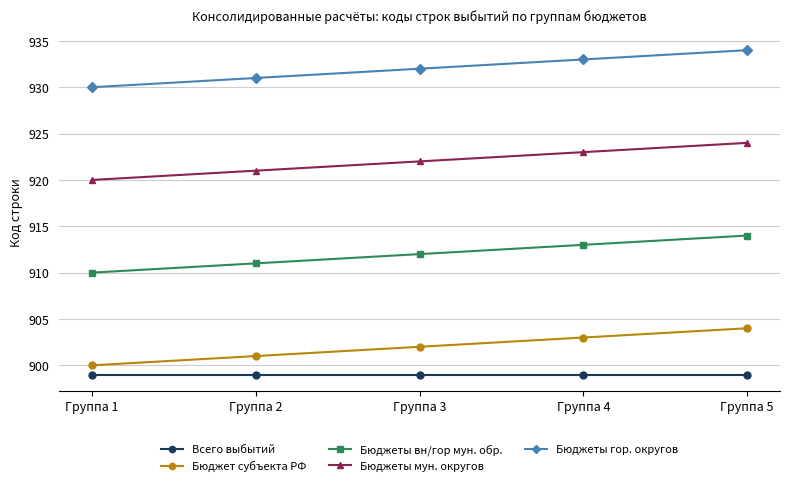

True or false: Бюджеты гор. округов and Бюджеты мун. округов cross at least once.

False